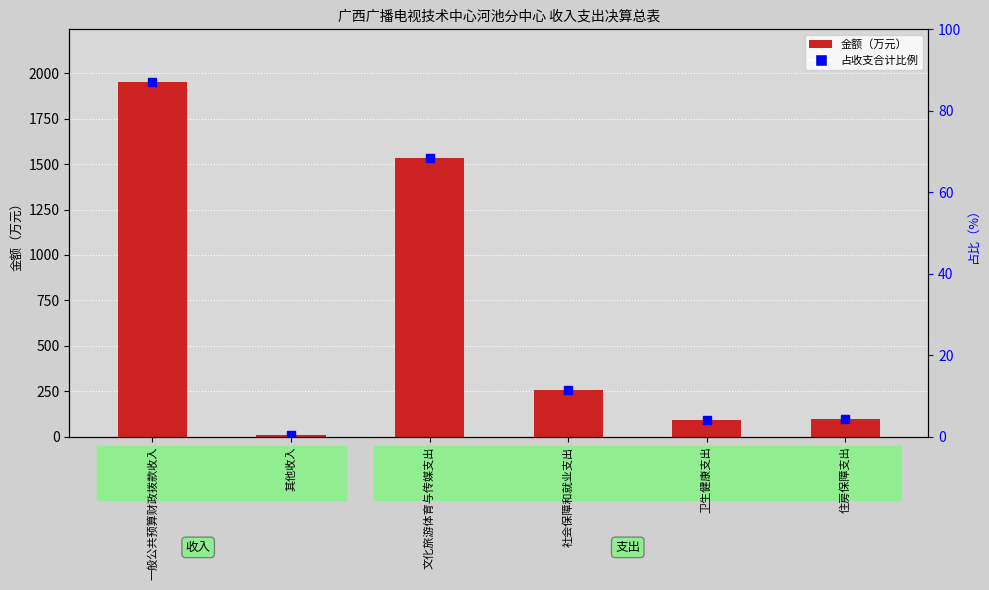

Approximately how many times larger is the value at 一般公共预算财政拨款收入 compared to 住房保障支出?

20.2